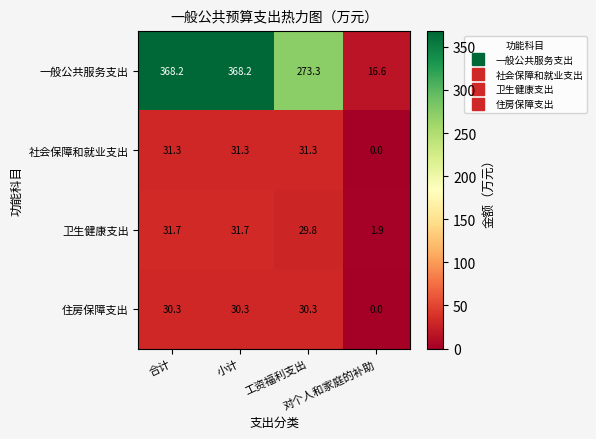

Which series has the largest range (max minus min)?

一般公共服务支出